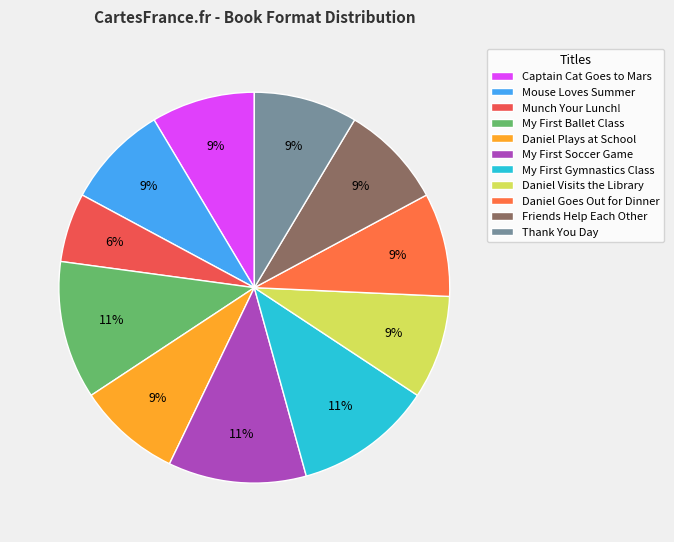

Is it true that Thank You Day is 9% of the pie?

True